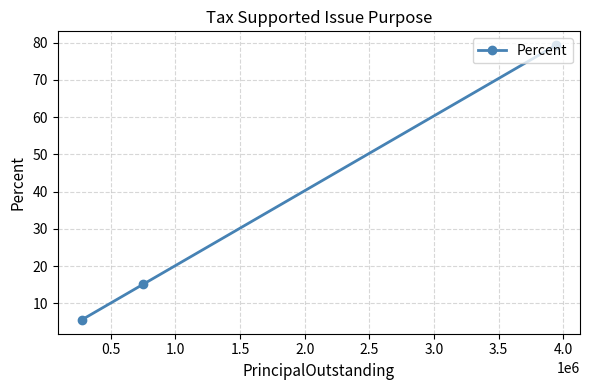

What is the average value?

33.3